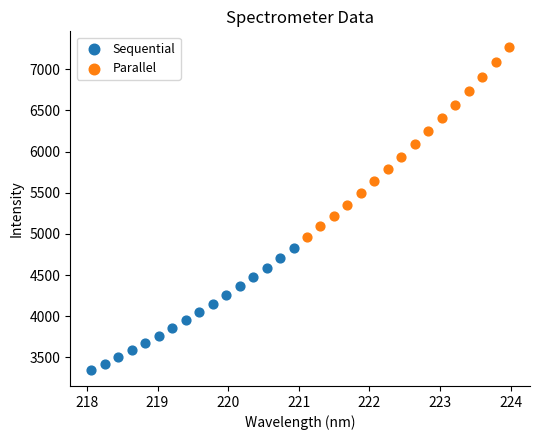

Which series reaches the minimum Y coordinate?

Sequential